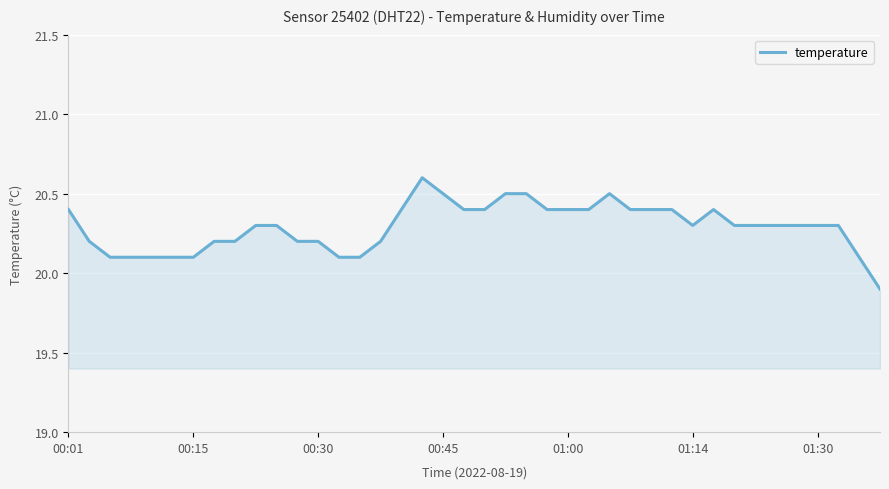

What is the smallest value displayed?

19.9